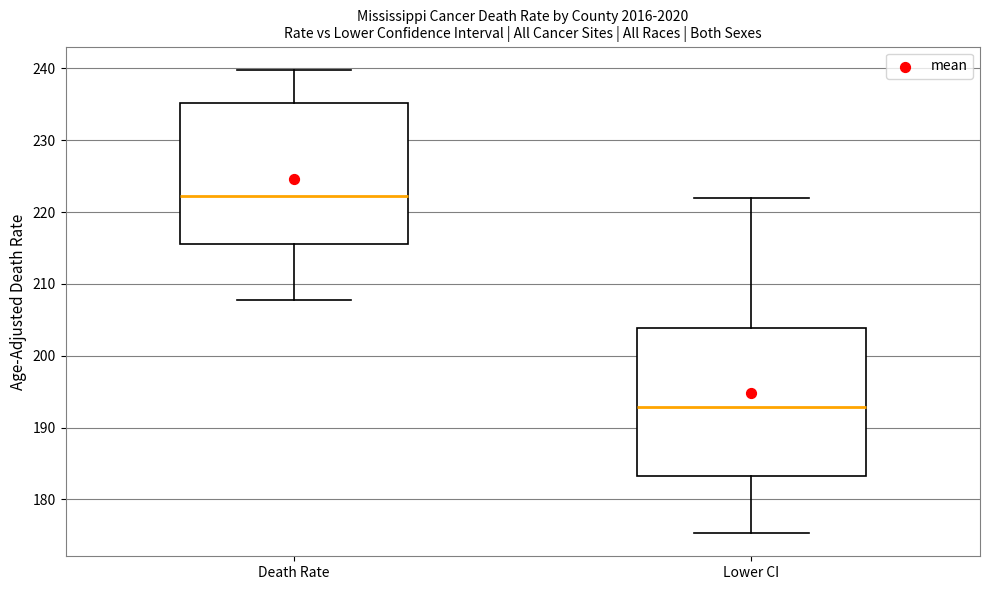

Which box has the lowest median line?

Lower CI